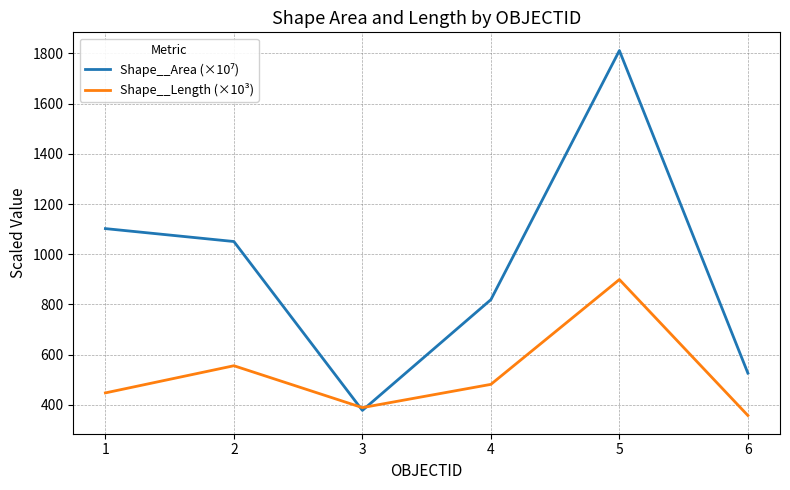

What is the total value across all series at 4?

1300.5